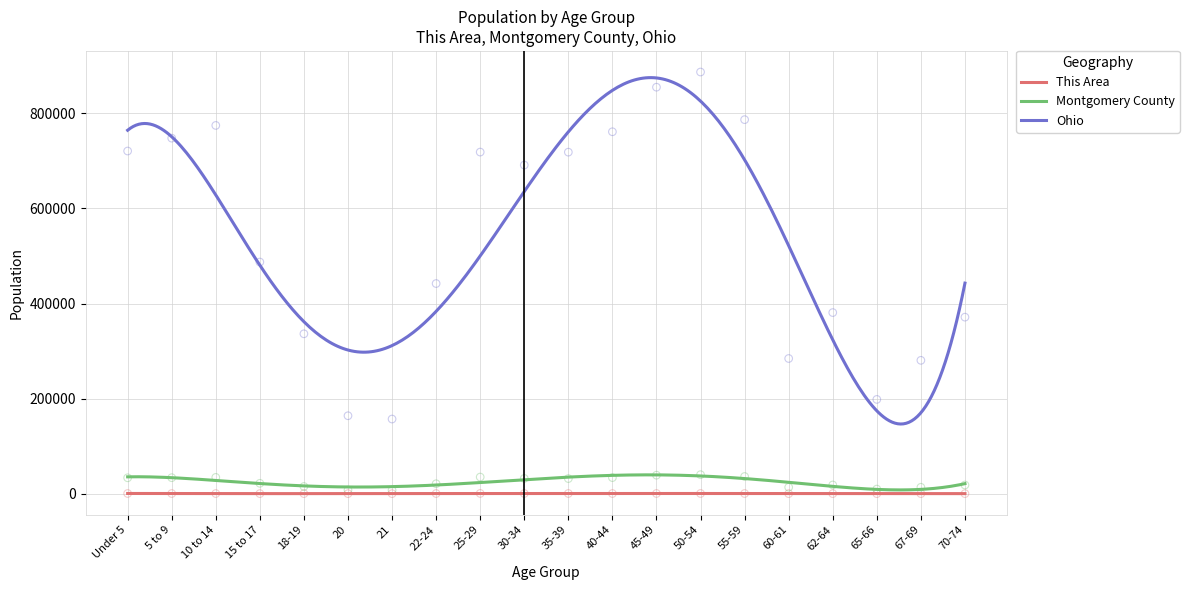

What is the total value across all series at 62-64?

399532